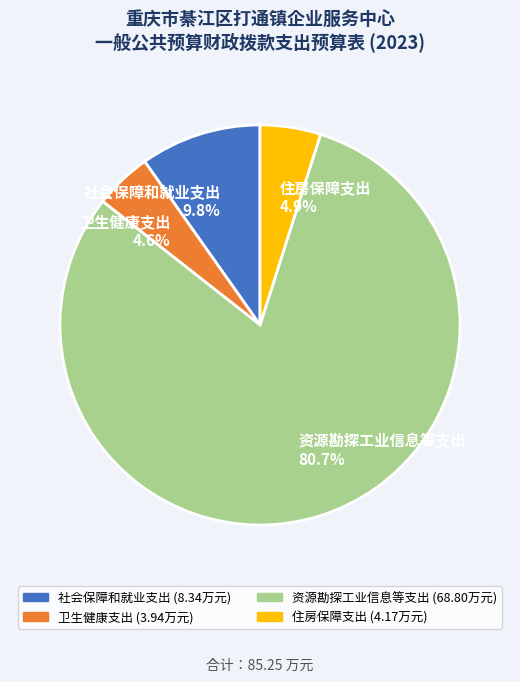

Count the number of slices in the pie.

4